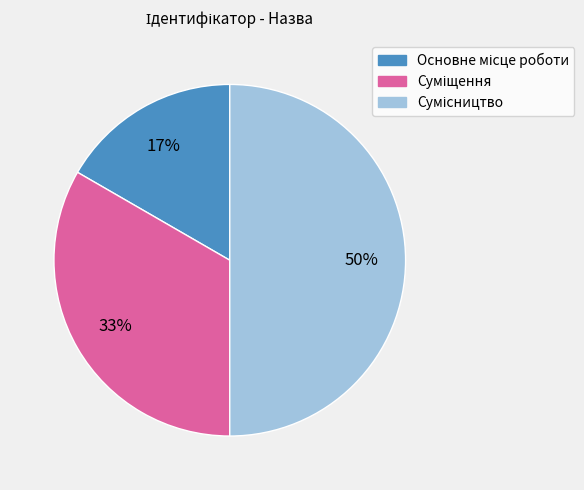

To the nearest percent, what is the difference between the largest and smallest slice percentages?

33%